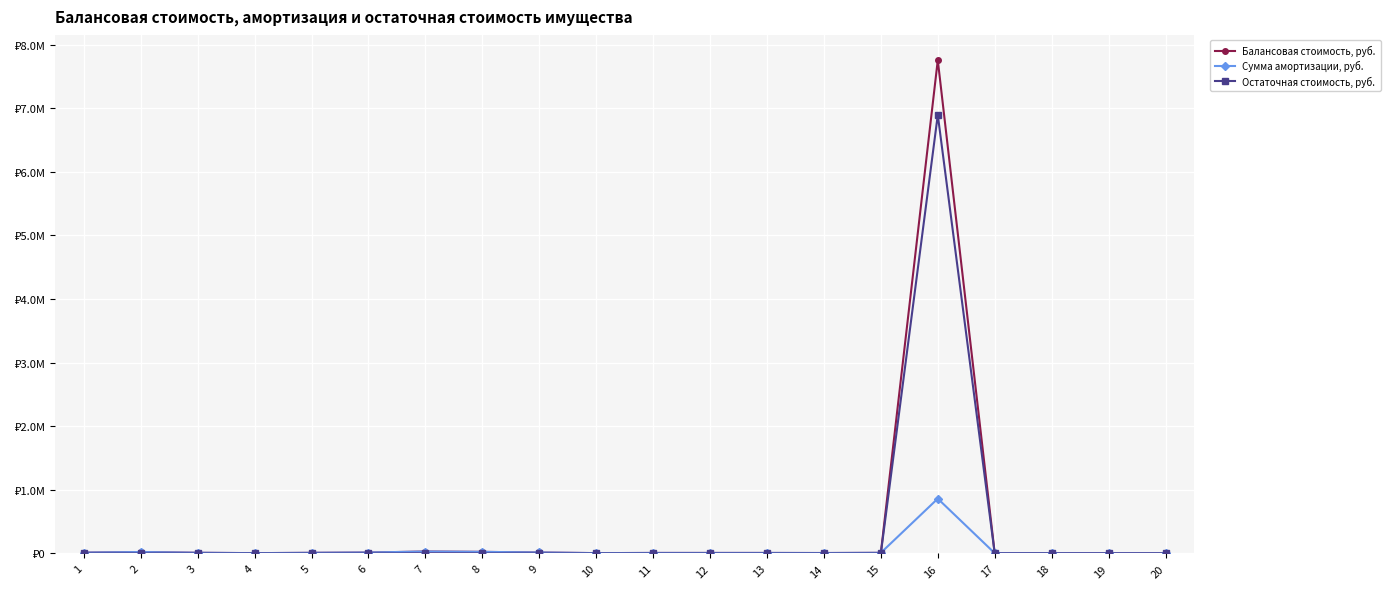

What is the approximate value of Сумма амортизации, руб. at 8?

25000.0